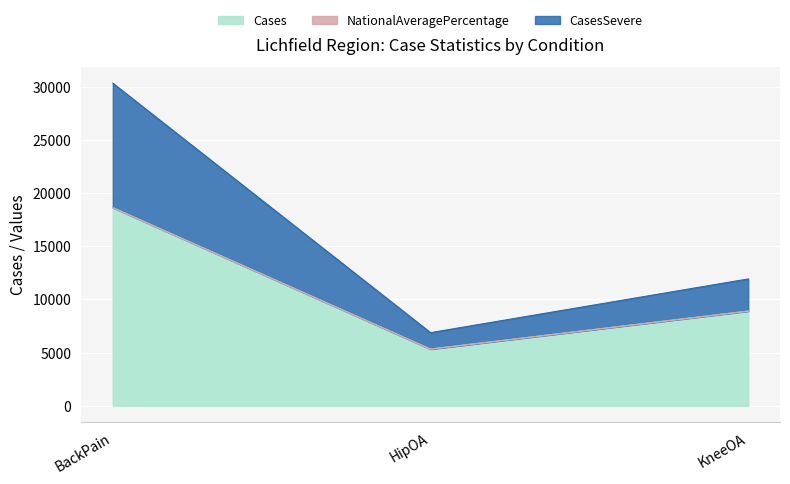

List the labels in order of Cases value, largest first.

BackPain, KneeOA, HipOA